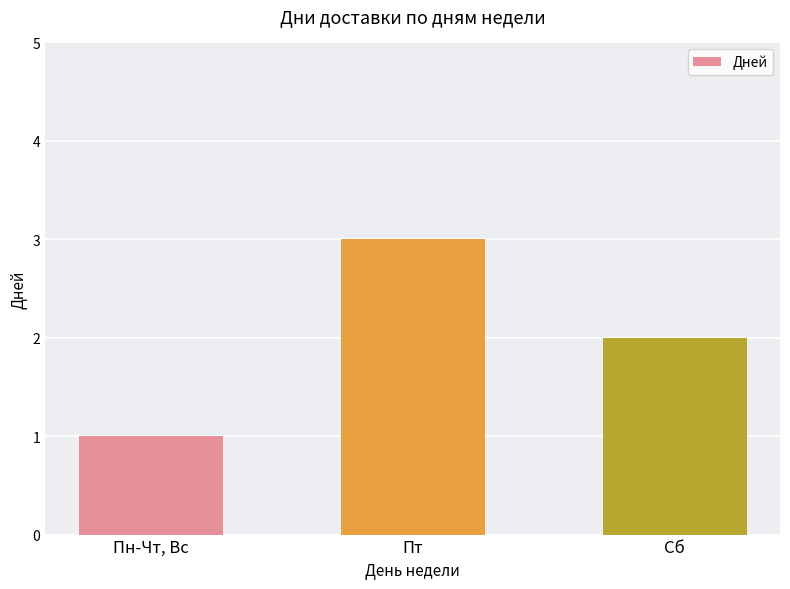

What is the sum of the values at Пн-Чт, Вс and Пт?

4